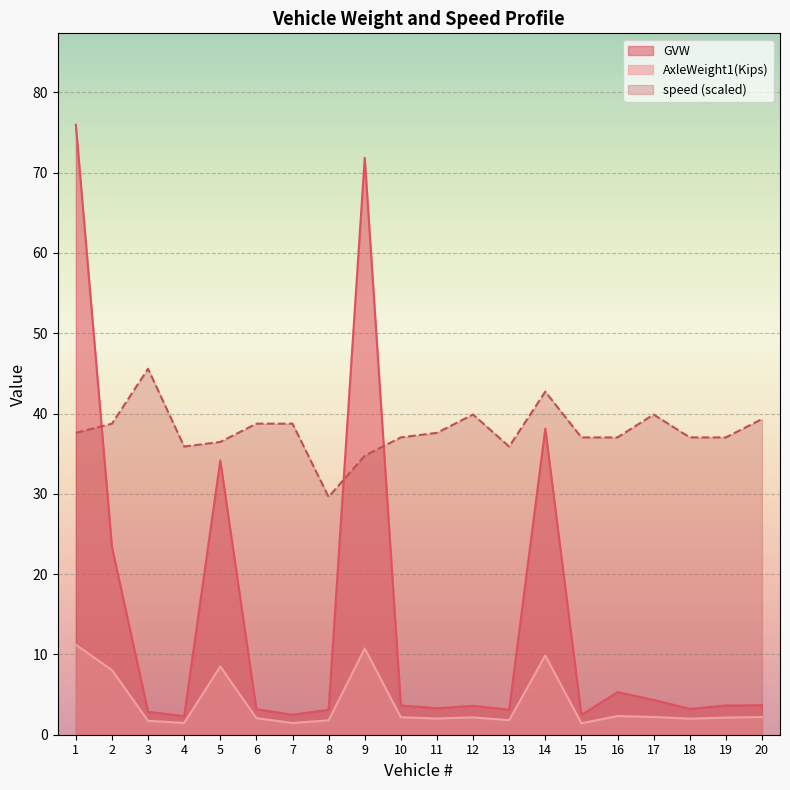

In AxleWeight1(Kips), how many points are lower than both neighbors (excluding endpoints)?

6